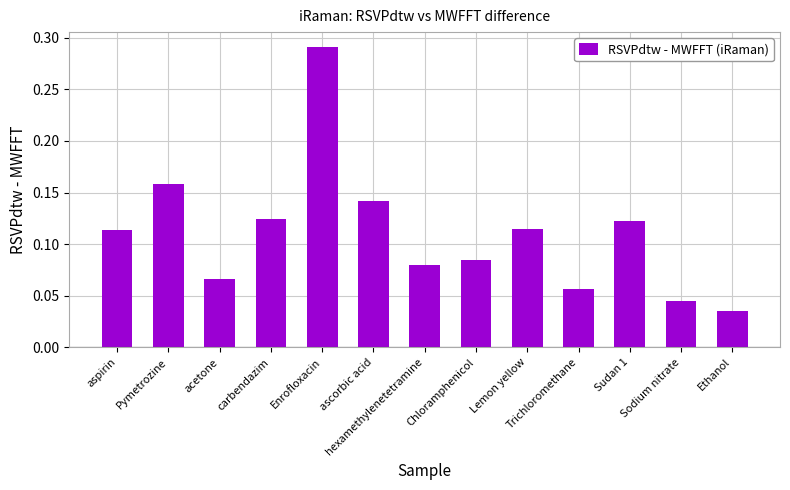

What is the label of the 11th bar from the left?

Sudan 1